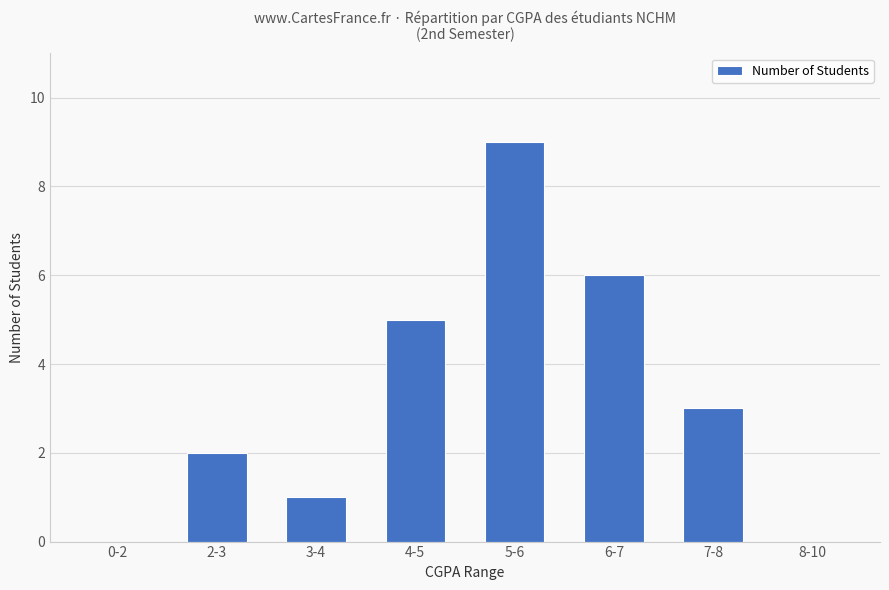

Reading right to left, what are all the values shown in this chart?

0	3	6	9	5	1	2	0